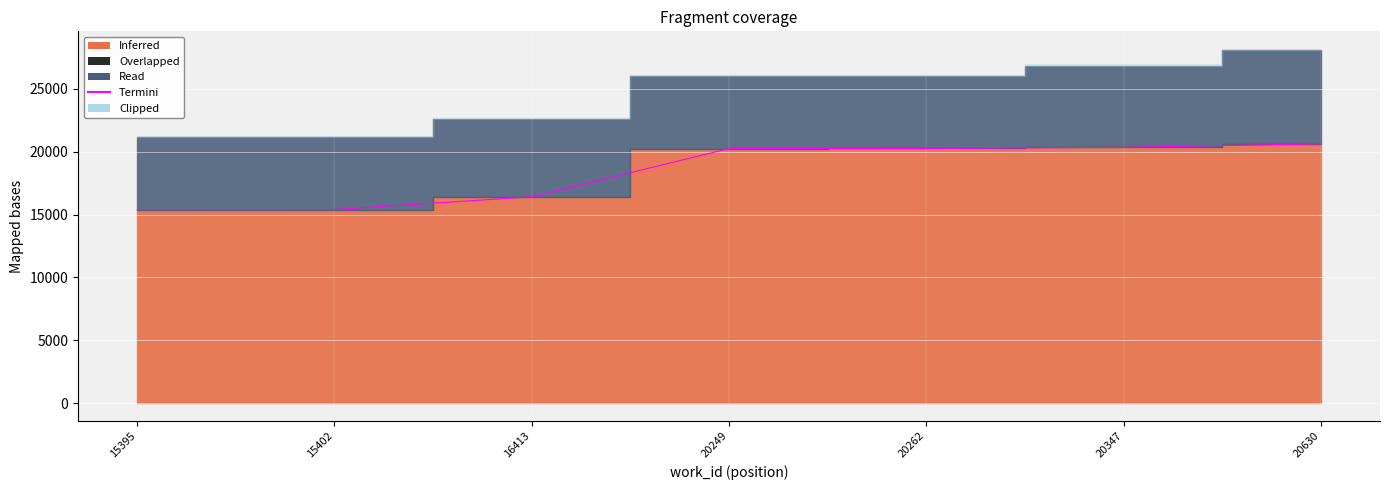

Where does the data first go above 20249?

20262